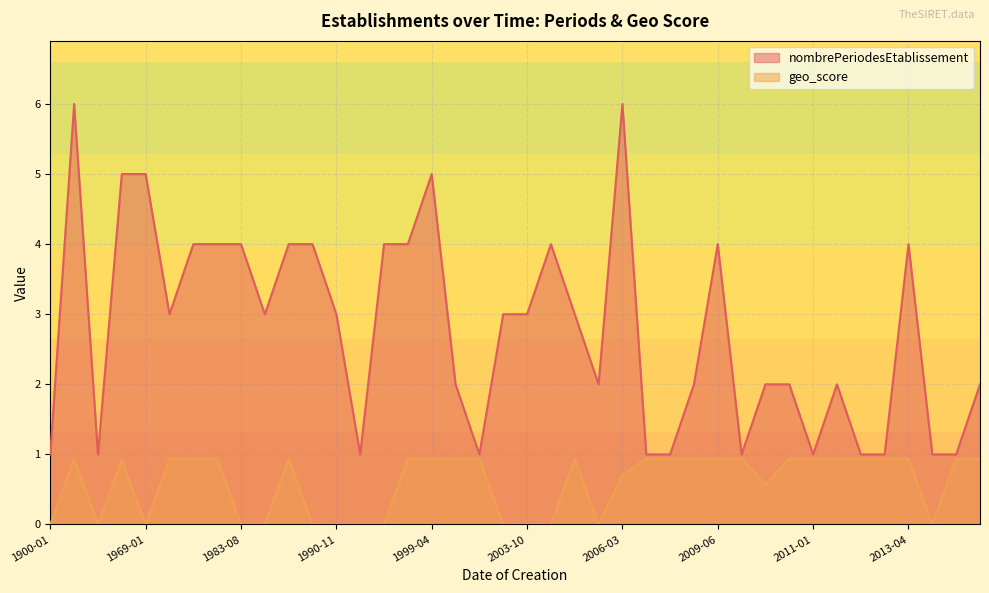

List the series in order of their overall mean, lowest first.

geo_score, nombrePeriodesEtablissement